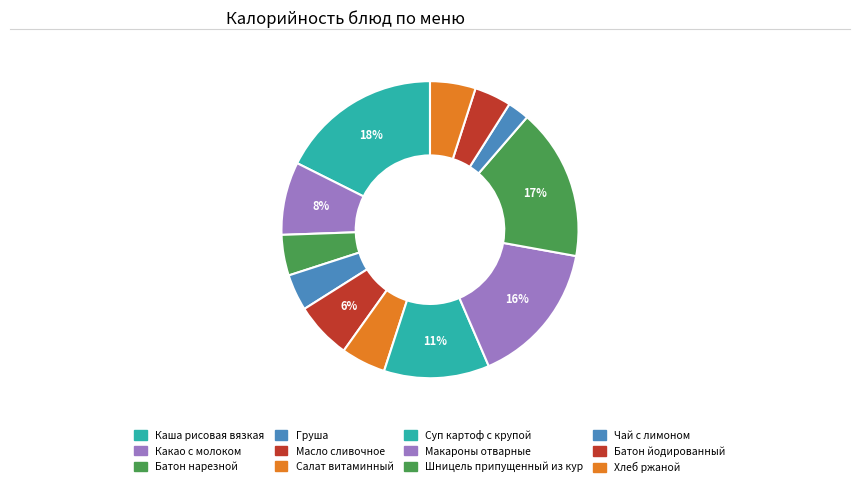

Count the number of slices in the pie.

12